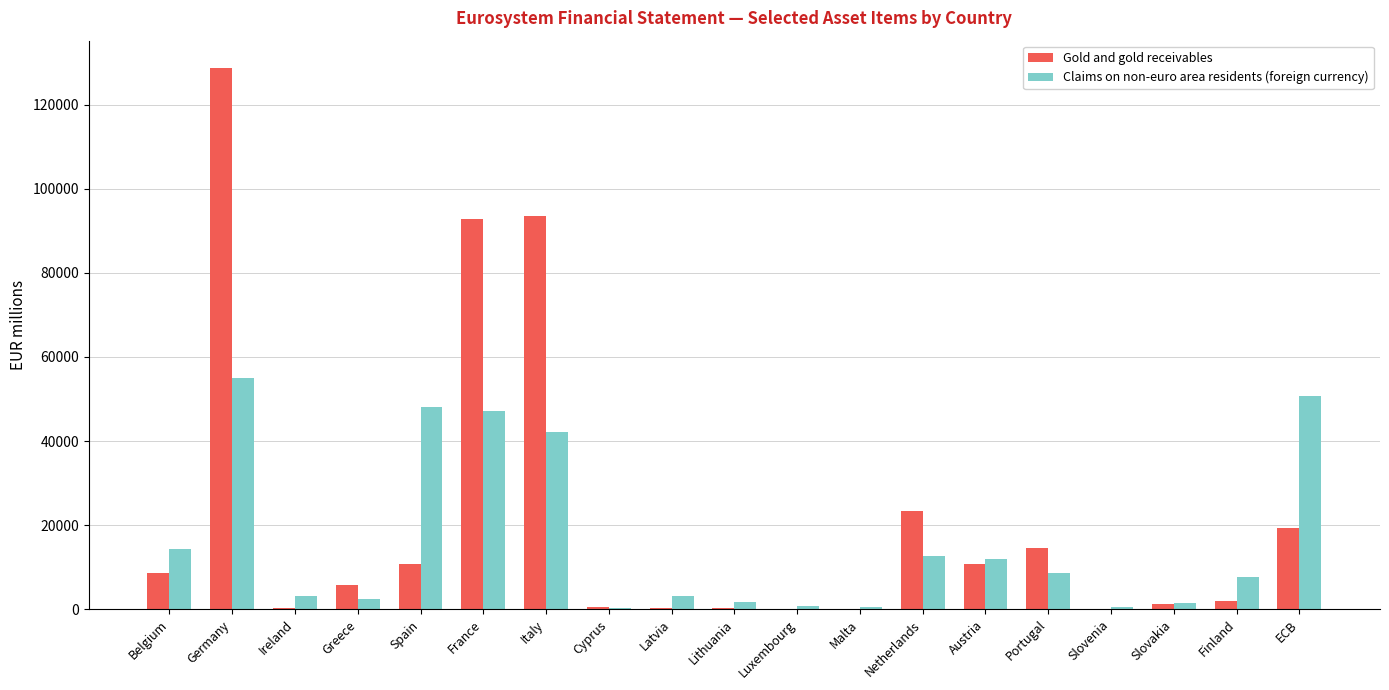

Which category has the highest value in the Claims on non-euro area residents (foreign currency) series?

Germany